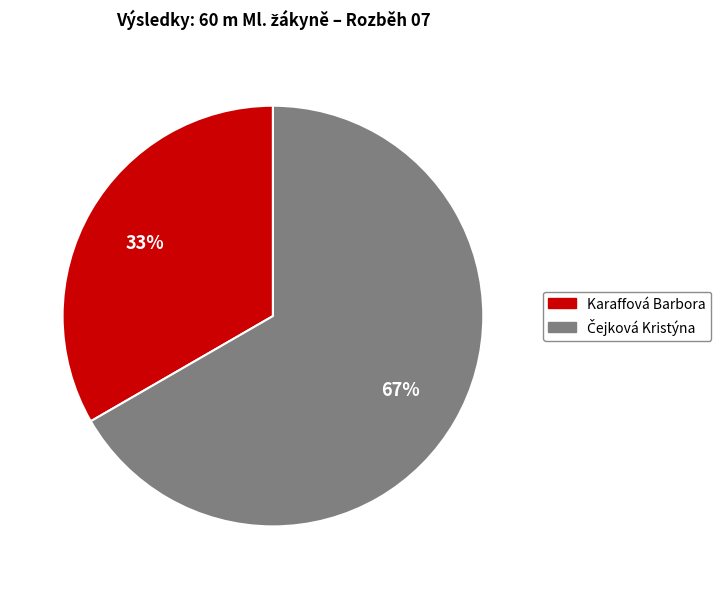

Does Karaffová Barbora account for over 50% of the chart?

No